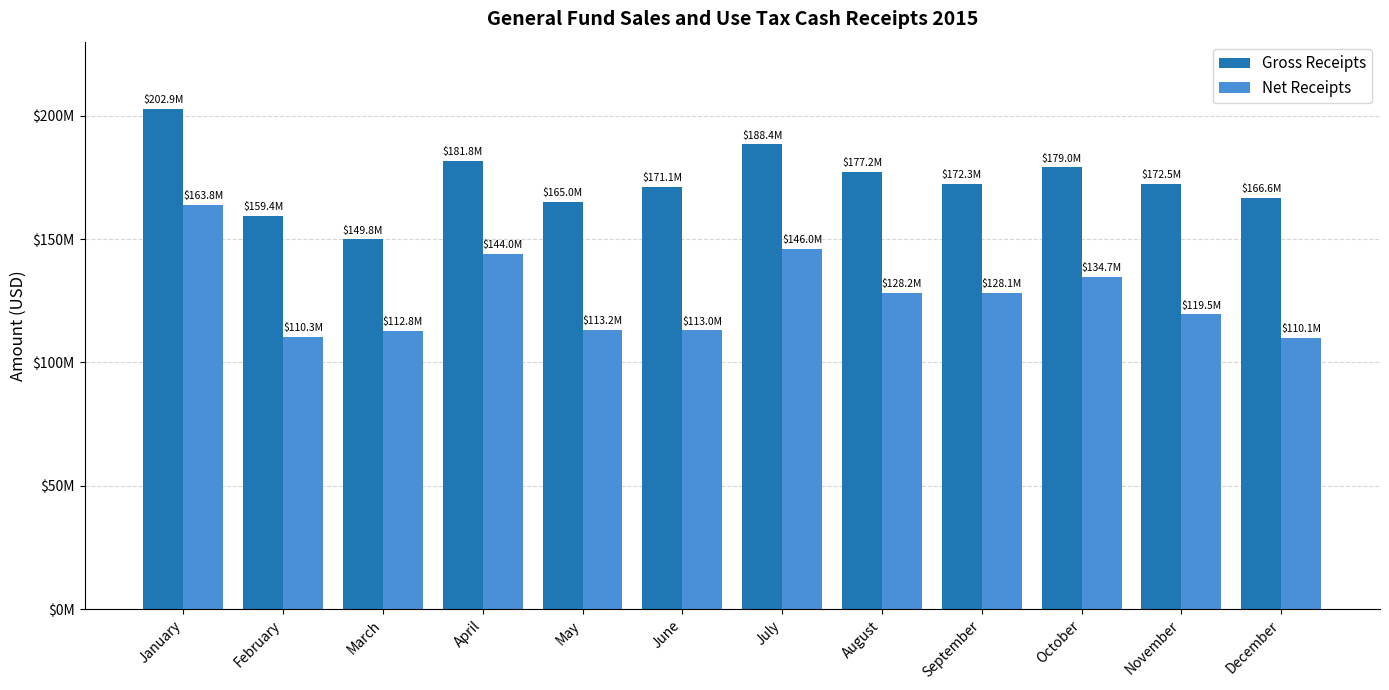

Reading left to right, list all the values displayed in this chart.

Gross Receipts: 202907052.1	159374963.8	149844071.3	181843542.7	164960821.1	171079096.0	188360216.2	177166676.4	172331725.8	179045477.3	172499467.8	166611621.9
Net Receipts: 163835474.6	110333689.6	112816359.8	143952356.3	113197316.0	112978833.5	145971922.5	128226638.3	128104764.0	134728346.4	119472677.9	110117835.5